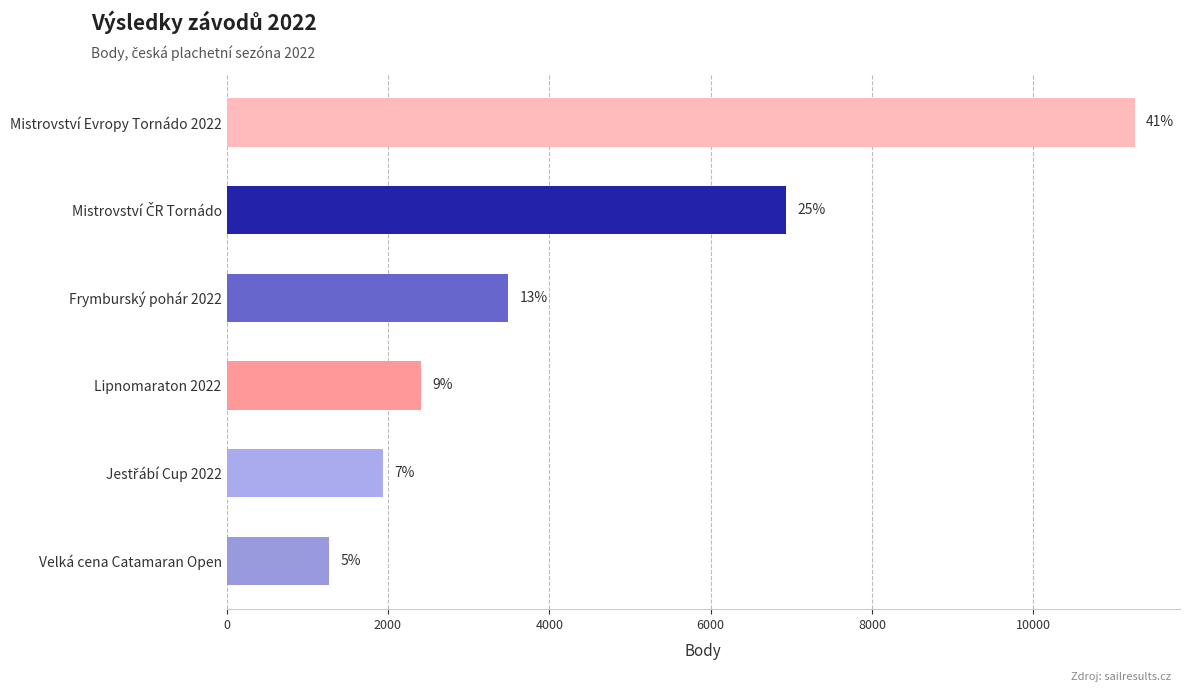

How many bars are there in total?

6